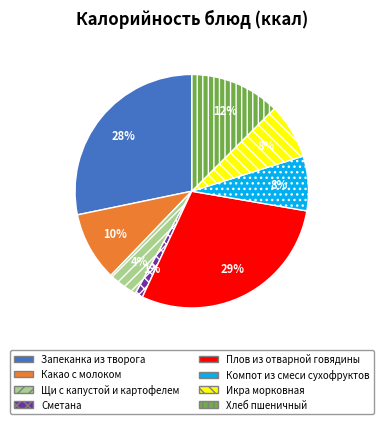

What percentage is the Икра морковная slice, to the nearest percent?

8%